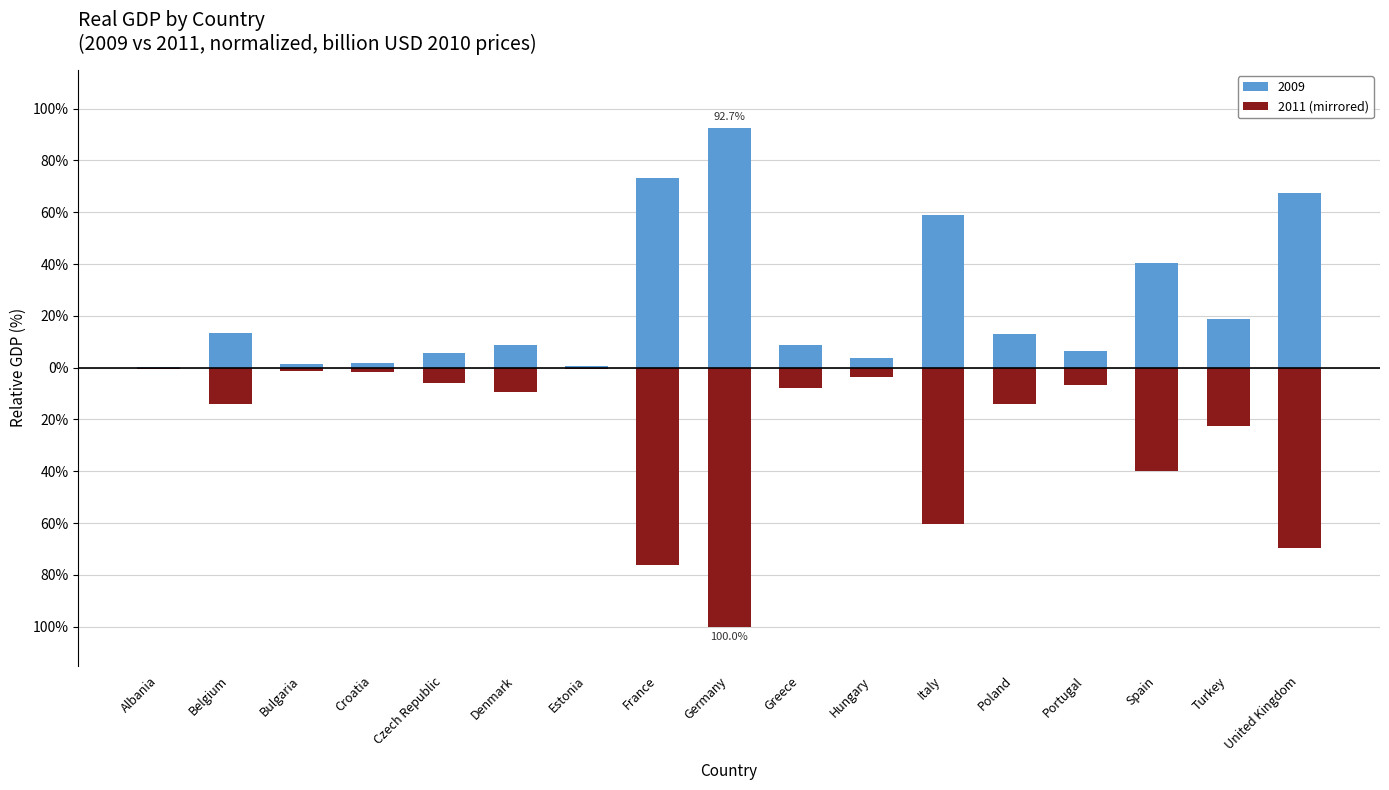

Reading right to left, list all the values displayed in this chart.

-69.6	-22.5	-40.0	-6.6	-14.2	-60.3	-3.7	-7.7	-100.0	-76.3	-0.6	-9.2	-6.0	-1.7	-1.5	-13.9	-0.3